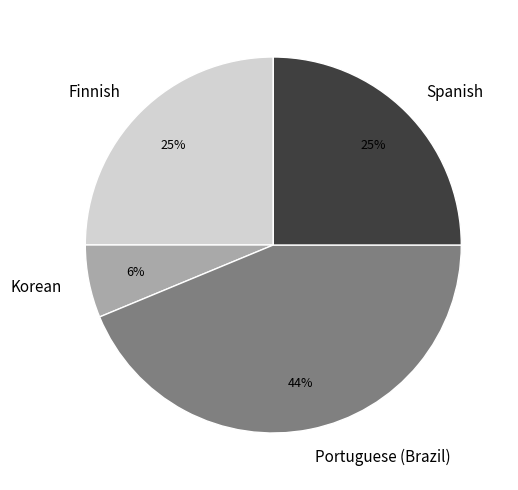

Which category has the smallest portion of the pie?

Korean